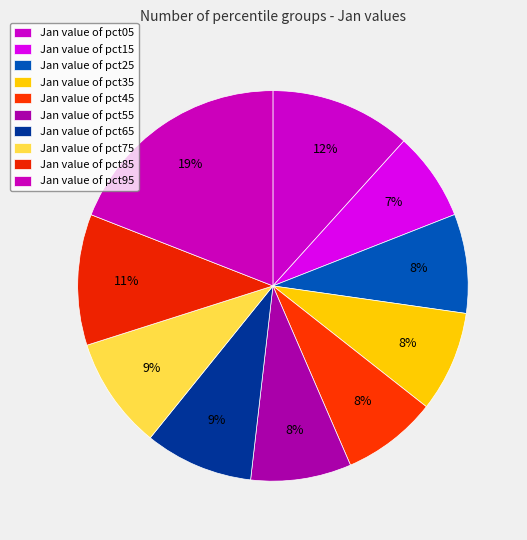

Is there any slice that represents more than half of the pie?

No